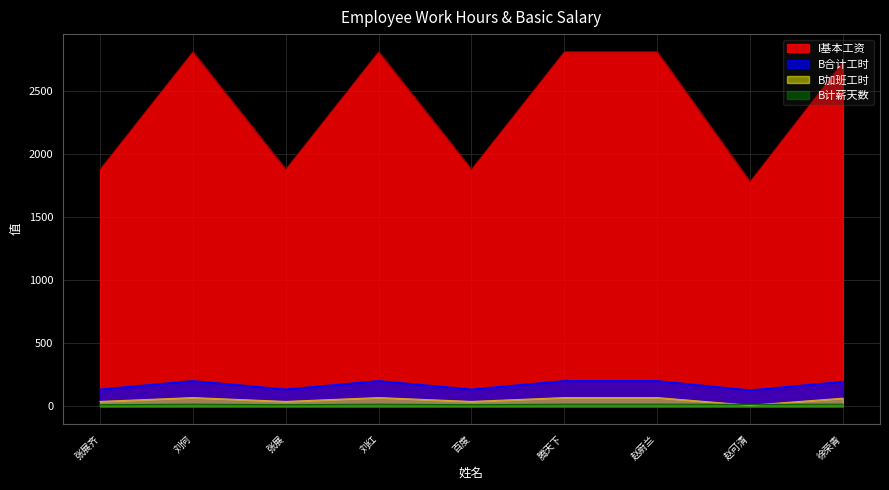

True or false: I基本工资 and B加班工时 cross at least once.

False